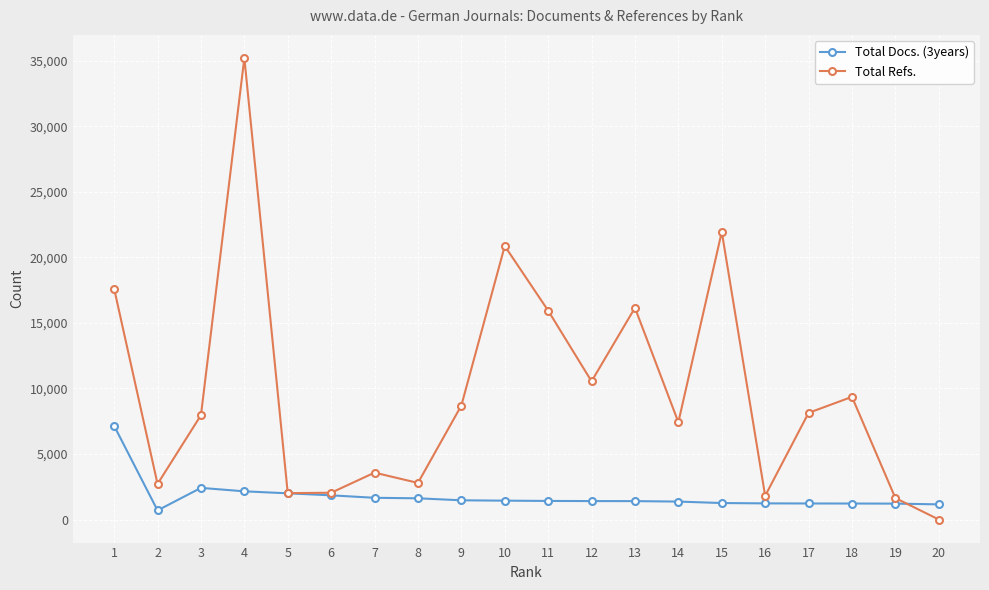

Which series changed the most between 9 and 15?

Total Refs.